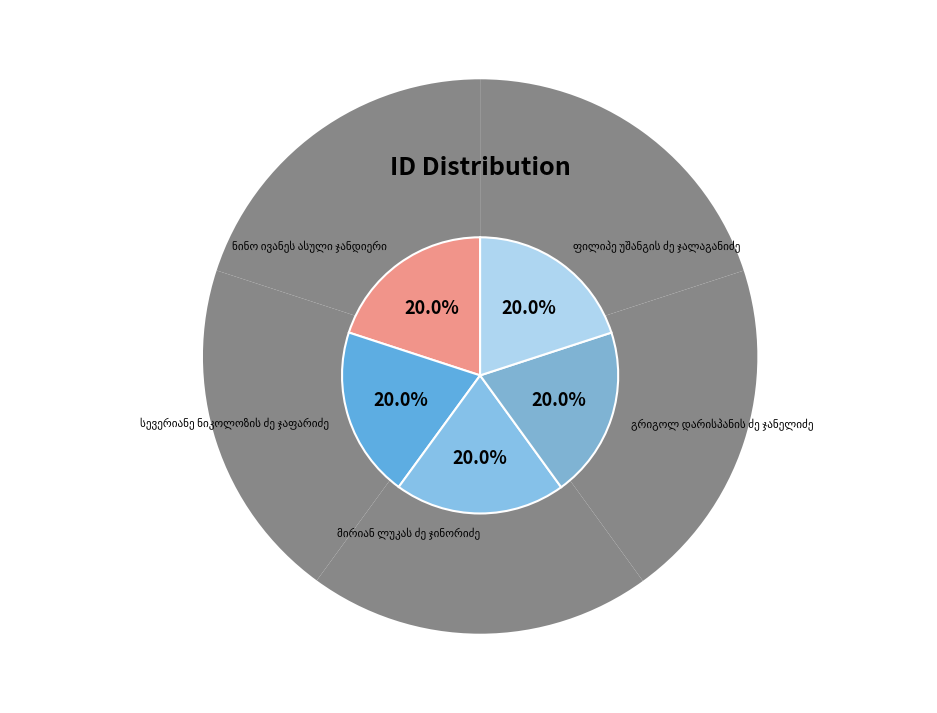

What is the smallest slice in the pie chart?

ნინო ივანეს ასული ჯანდიერი